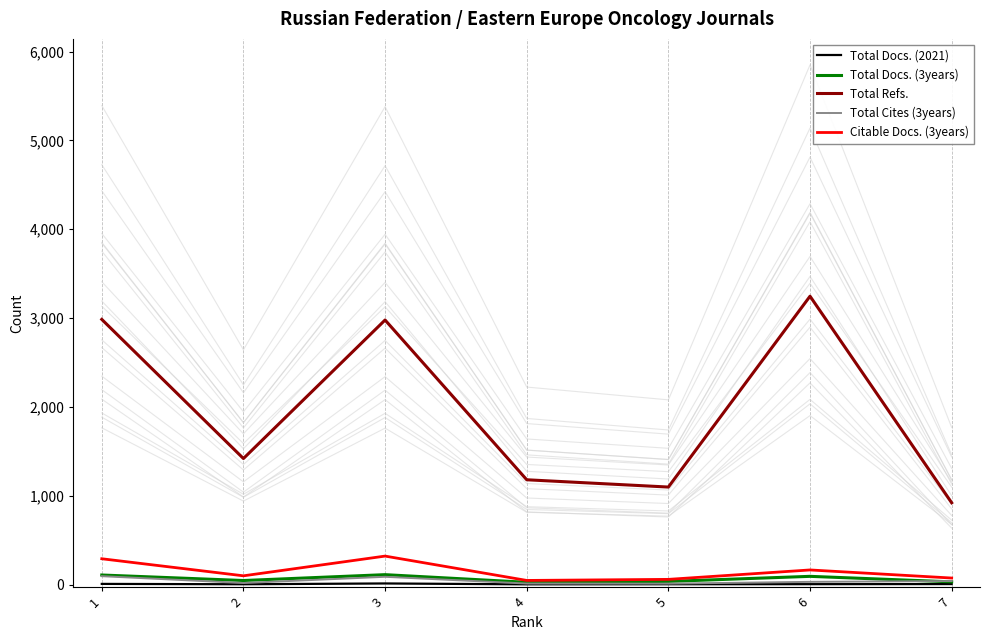

The Citable Docs. (3years) series shows 59 at 5. True or false?

True